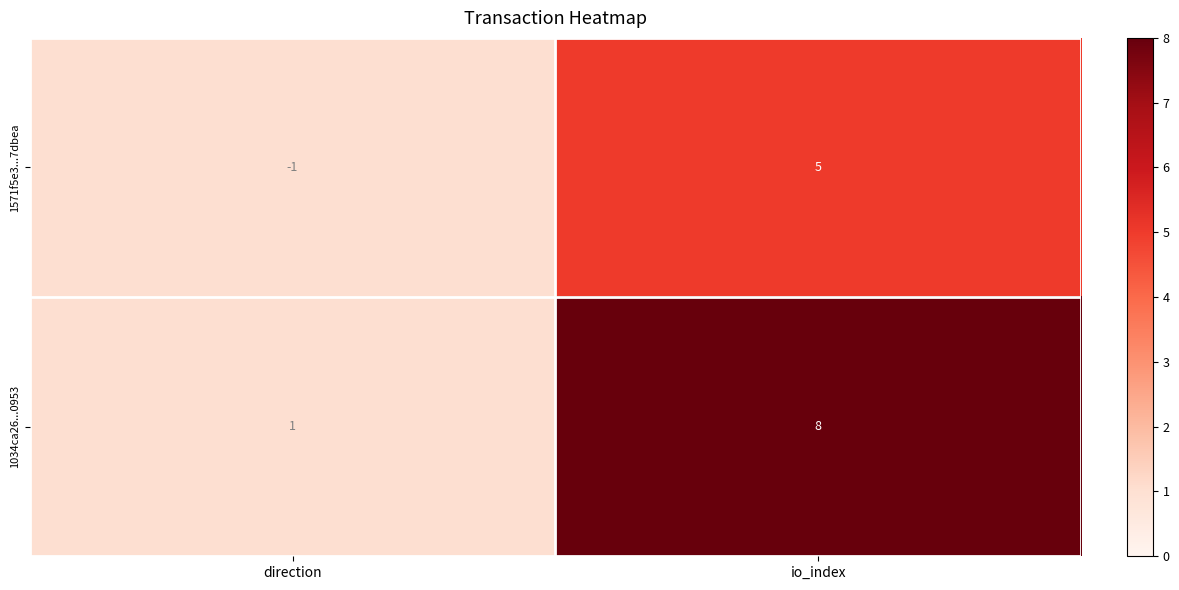

What is the sum of the 1034ca26...0953 values at io_index and direction?

9